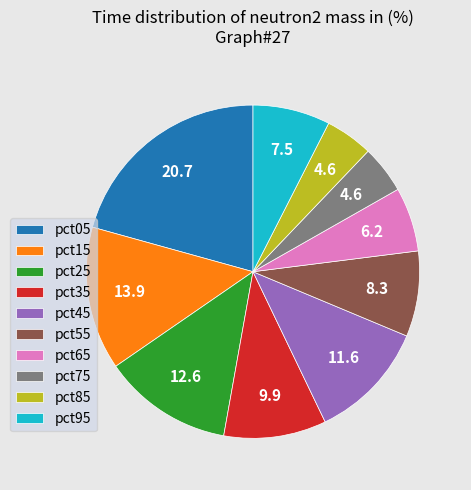

Do pct55 and pct15 together represent more than half of the pie?

No